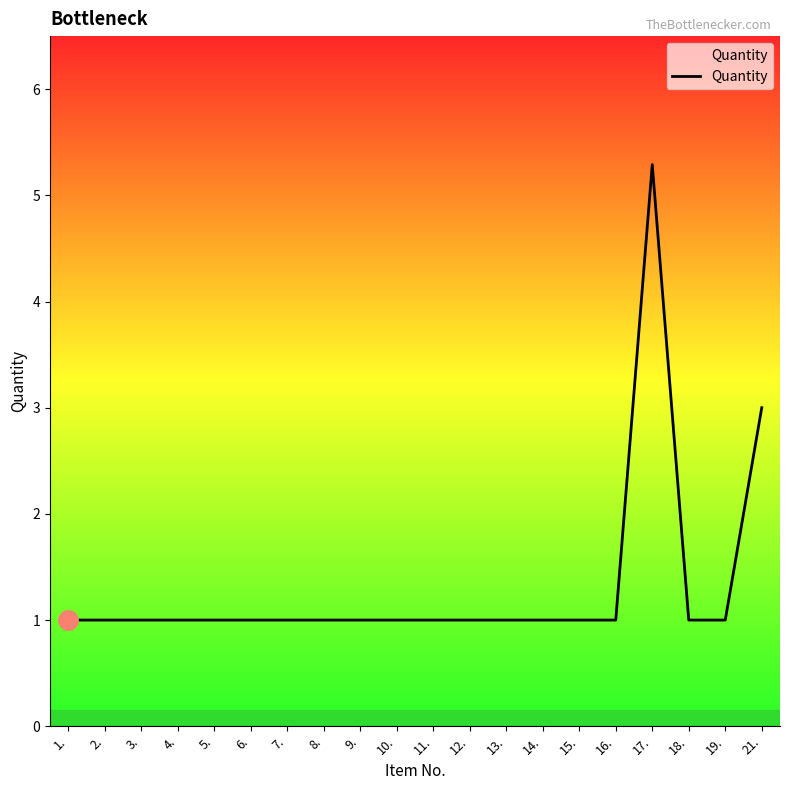

What is the ratio of the value at 2. to the value at 9.?

1.0